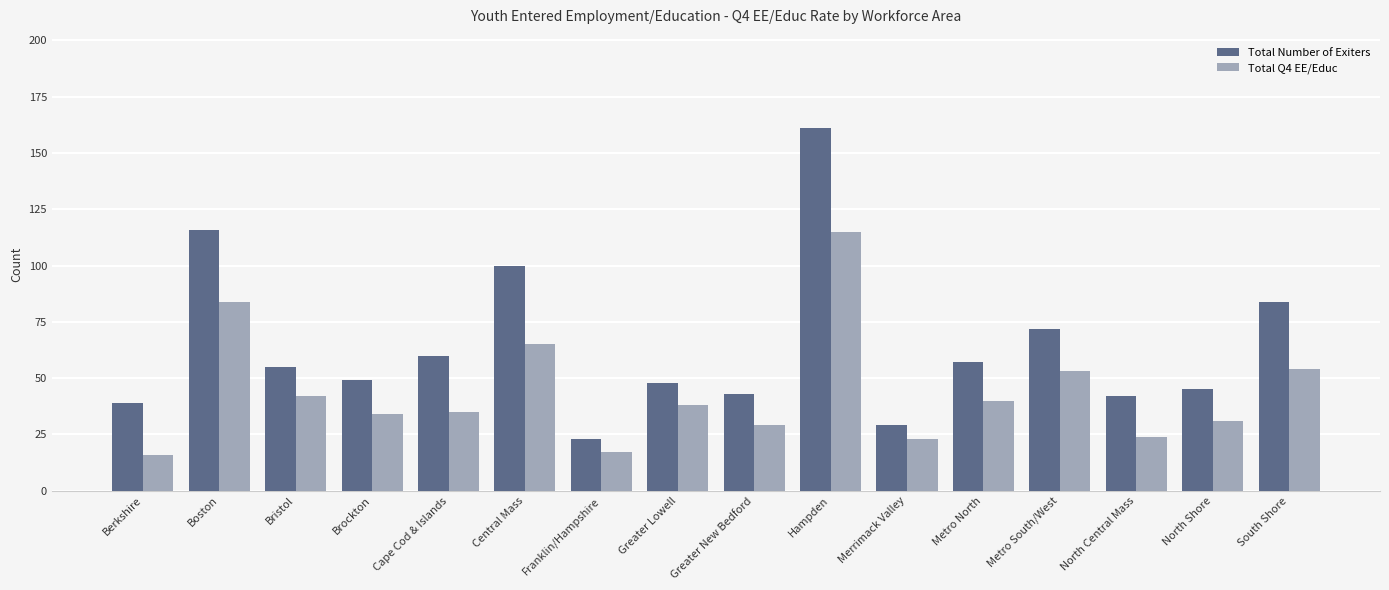

Does the chart contain any negative values?

No